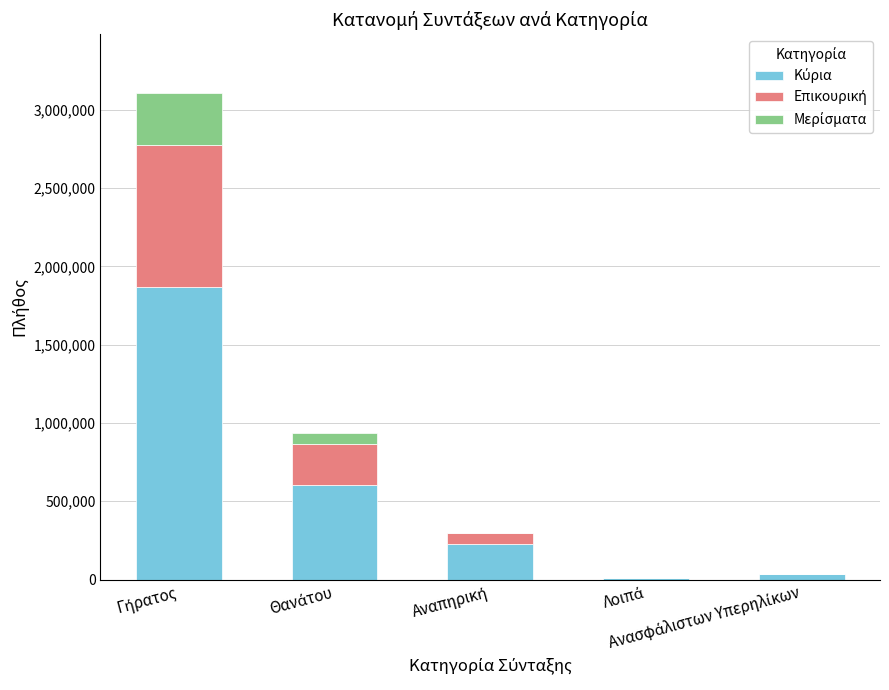

Are the bars grouped side by side (vs. stacked)?

No